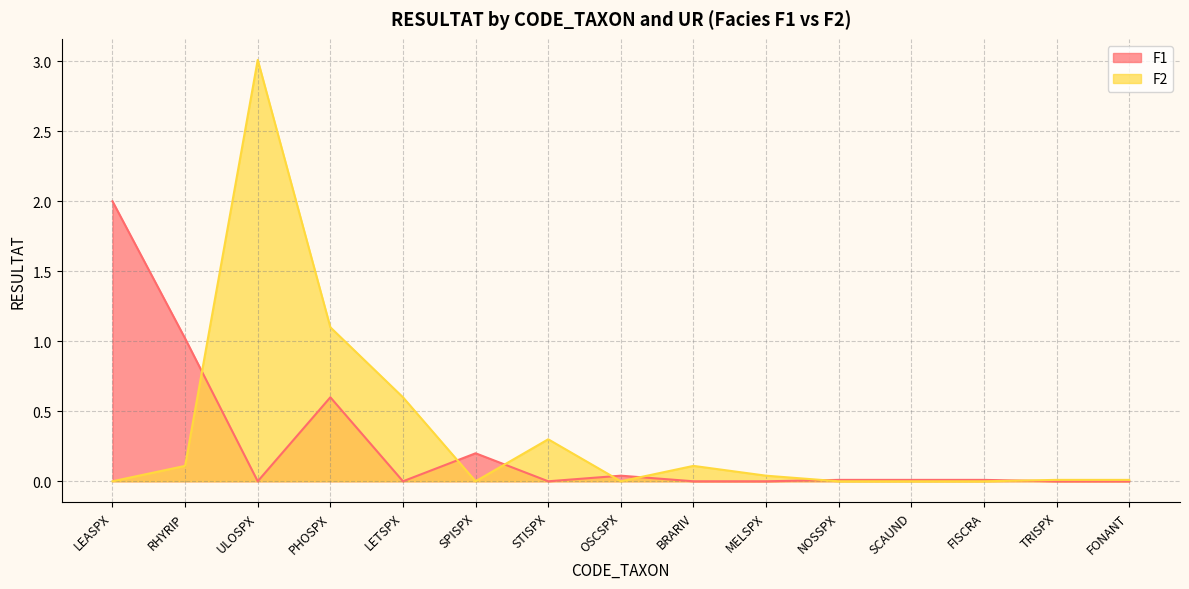

What is the difference between the maximum and minimum values in the F1 series?

2.0